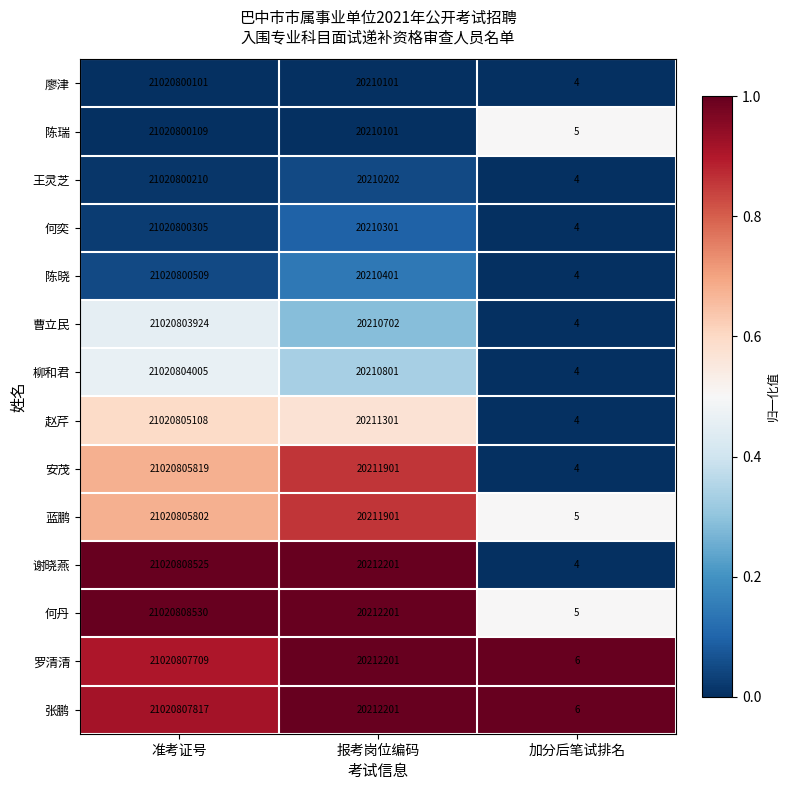

True or false: 赵芹 has a value of 6398569024 at 准考证号.

False